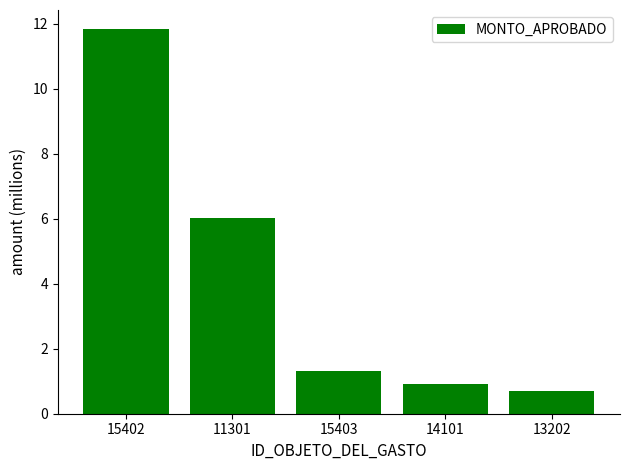

List the labels in order of value, largest first.

15402, 11301, 15403, 14101, 13202